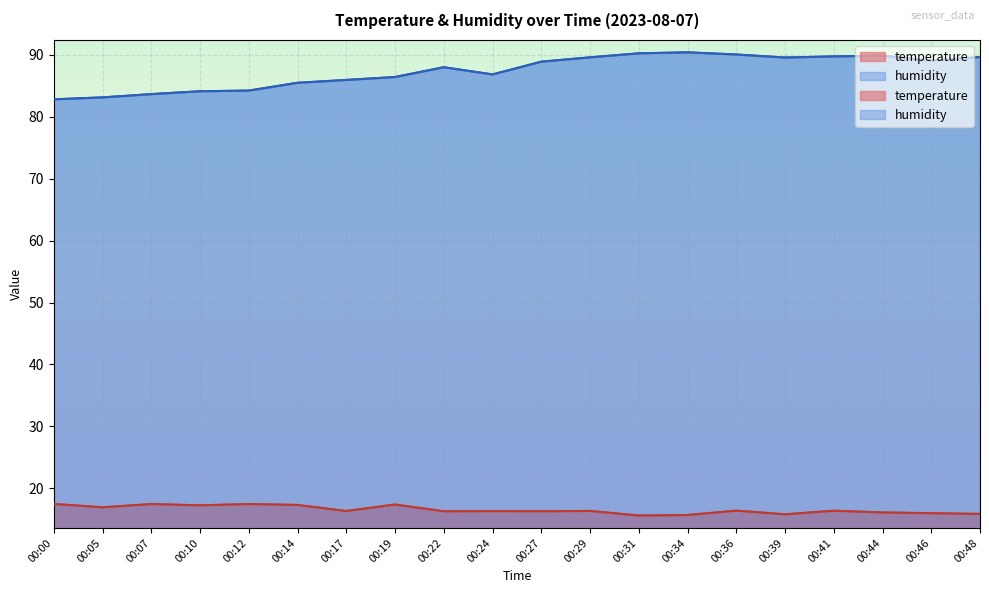

Which series has the largest range (max minus min)?

humidity